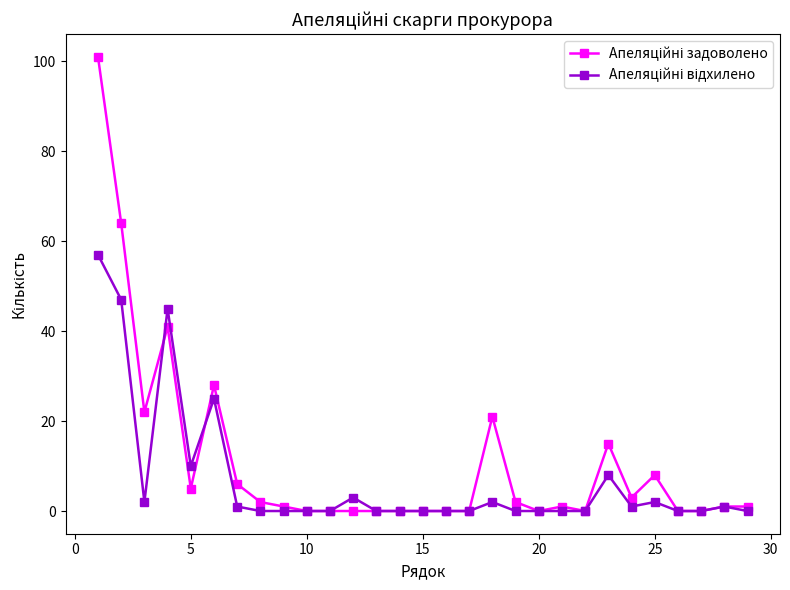

How many lines are shown in the chart?

2